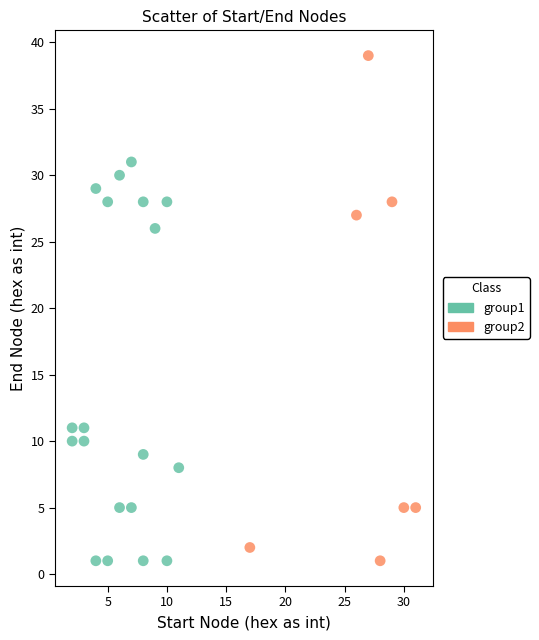

Which series has the widest spread of Y values?

group2